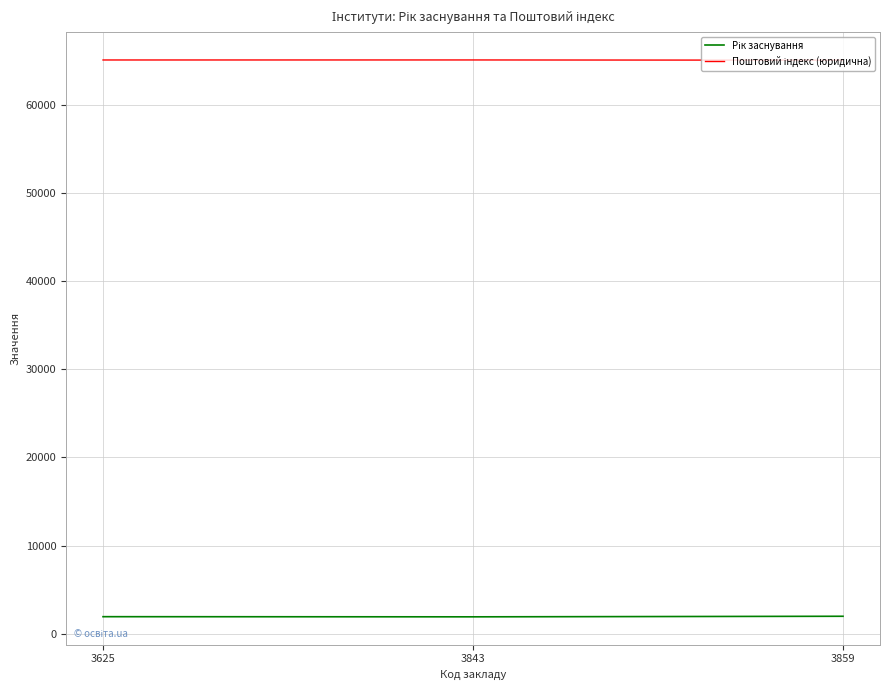

What is the minimum value shown in the chart?

1936